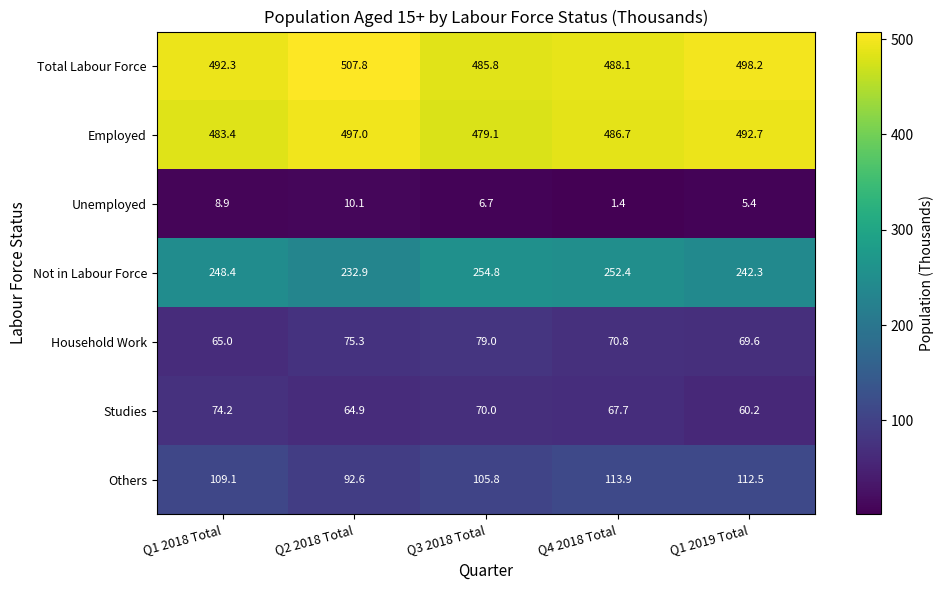

Which series changed the most between Q2 2018 Total and Q1 2019 Total?

Others